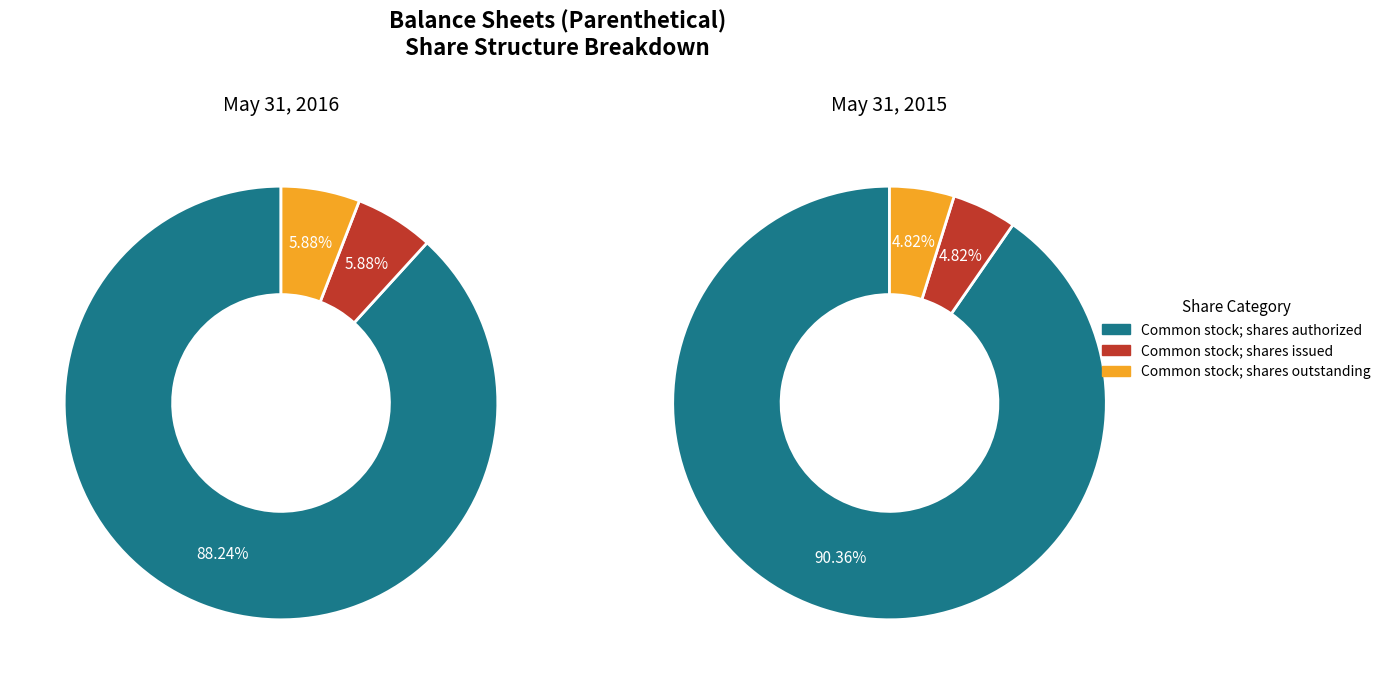

To the nearest percent, what is the difference between the values_2015 and 2 slice percentages?

82%